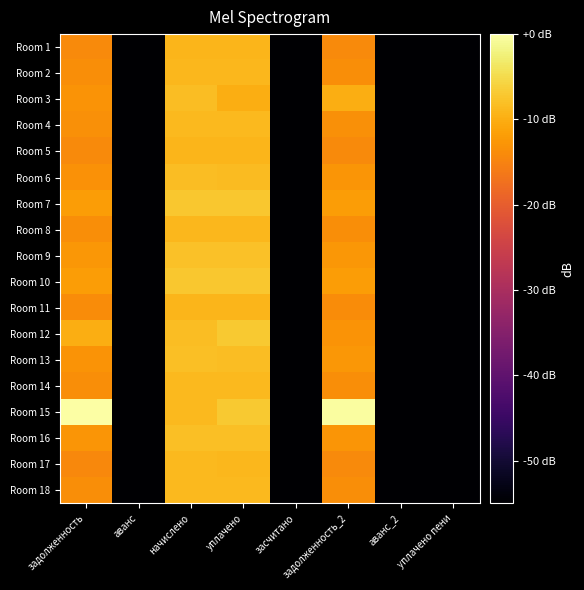

Reading left to right, what are all the values shown in this chart?

Room 1: задолженность=-14.0	аванс=-68.2	начислено=-9.2	уплачено=-9.2	засчитано=-68.2	задолженность_2=-14.0	аванс_2=-68.2	уплачено пени=-68.2
Room 2: задолженность=-13.7	аванс=-68.2	начислено=-8.9	уплачено=-8.9	засчитано=-68.2	задолженность_2=-13.7	аванс_2=-68.2	уплачено пени=-68.2
Room 3: задолженность=-13.1	аванс=-68.2	начислено=-8.3	уплачено=-10.1	засчитано=-68.2	задолженность_2=-10.1	аванс_2=-68.2	уплачено пени=-68.2
Room 4: задолженность=-13.5	аванс=-68.2	начислено=-8.7	уплачено=-8.7	засчитано=-68.2	задолженность_2=-13.5	аванс_2=-68.2	уплачено пени=-68.2
Room 5: задолженность=-14.0	аванс=-68.2	начислено=-9.2	уплачено=-9.2	засчитано=-68.2	задолженность_2=-14.0	аванс_2=-68.2	уплачено пени=-68.2
Room 6: задолженность=-13.1	аванс=-68.2	начислено=-8.3	уплачено=-8.4	засчитано=-68.2	задолженность_2=-12.9	аванс_2=-68.2	уплачено пени=-68.2
Room 7: задолженность=-11.9	аванс=-68.2	начислено=-7.1	уплачено=-7.1	засчитано=-68.2	задолженность_2=-11.9	аванс_2=-68.2	уплачено пени=-68.2
Room 8: задолженность=-13.7	аванс=-68.2	начислено=-8.9	уплачено=-8.9	засчитано=-68.2	задолженность_2=-13.7	аванс_2=-68.2	уплачено пени=-68.2
Room 9: задолженность=-12.5	аванс=-68.2	начислено=-7.8	уплачено=-7.8	засчитано=-68.2	задолженность_2=-12.5	аванс_2=-68.2	уплачено пени=-68.2
Room 10: задолженность=-11.9	аванс=-68.2	начислено=-7.1	уплачено=-7.1	засчитано=-68.2	задолженность_2=-11.9	аванс_2=-68.2	уплачено пени=-68.2
Room 11: задолженность=-13.8	аванс=-68.2	начислено=-9.0	уплачено=-9.0	засчитано=-68.2	задолженность_2=-13.8	аванс_2=-68.2	уплачено пени=-68.2
Room 12: задолженность=-10.0	аванс=-68.2	начислено=-8.3	уплачено=-7.0	засчитано=-68.2	задолженность_2=-13.0	аванс_2=-68.2	уплачено пени=-68.2
Room 13: задолженность=-13.1	аванс=-68.2	начислено=-8.0	уплачено=-8.2	засчитано=-68.2	задолженность_2=-12.5	аванс_2=-68.2	уплачено пени=-68.2
Room 14: задолженность=-13.5	аванс=-68.2	начислено=-8.8	уплачено=-8.8	засчитано=-68.2	задолженность_2=-13.5	аванс_2=-68.2	уплачено пени=-68.2
Room 15: задолженность=0.0	аванс=-68.2	начислено=-8.8	уплачено=-7.0	засчитано=-68.2	задолженность_2=-0.2	аванс_2=-68.2	уплачено пени=-68.2
Room 16: задолженность=-12.8	аванс=-68.2	начислено=-8.0	уплачено=-8.0	засчитано=-68.2	задолженность_2=-12.8	аванс_2=-68.2	уплачено пени=-68.2
Room 17: задолженность=-14.3	аванс=-68.2	начислено=-8.8	уплачено=-8.9	засчитано=-68.2	задолженность_2=-14.0	аванс_2=-68.2	уплачено пени=-68.2
Room 18: задолженность=-13.6	аванс=-68.2	начислено=-8.8	уплачено=-8.8	засчитано=-68.2	задолженность_2=-13.6	аванс_2=-68.2	уплачено пени=-68.2